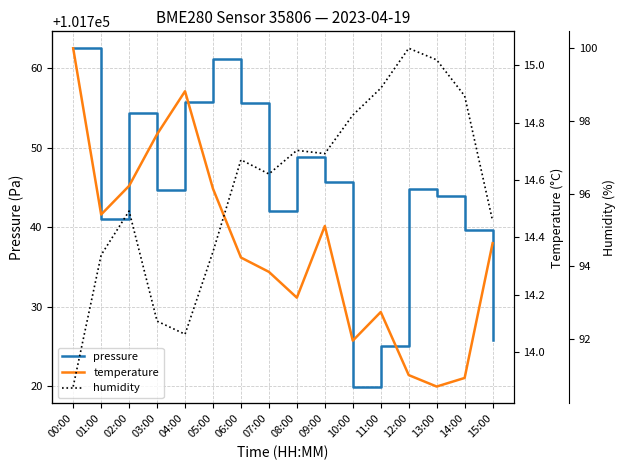

At which category does pressure reach its first local valley?

01:00